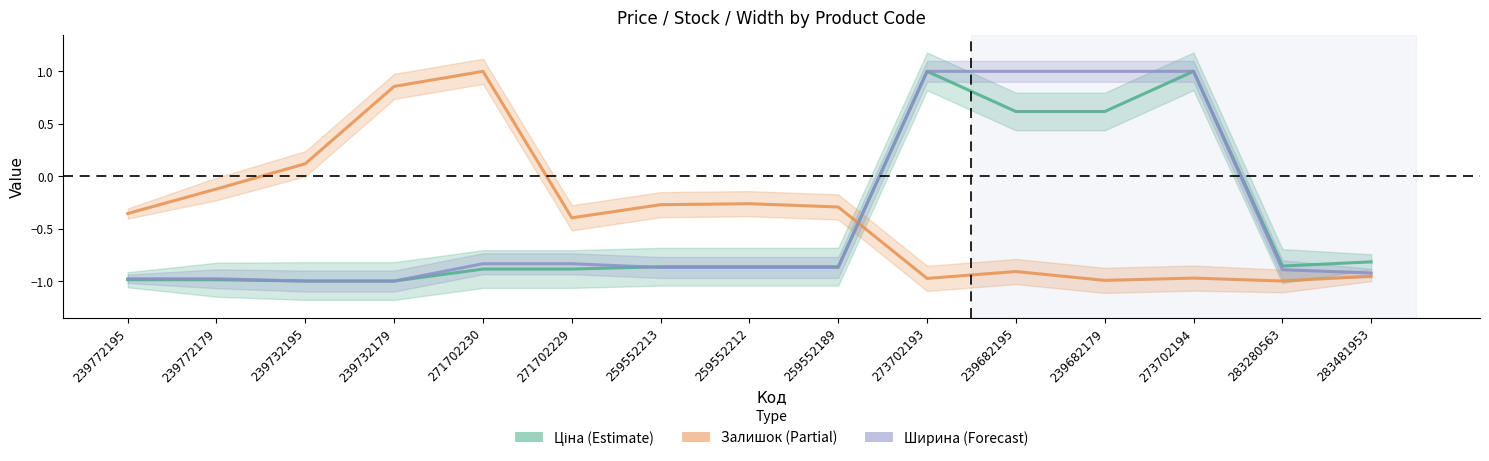

The value of Ціна at 239682179 is 0.2. True or false?

False